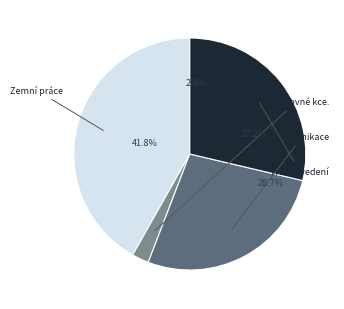

To the nearest percent, what portion does Zemní práce represent?

42%